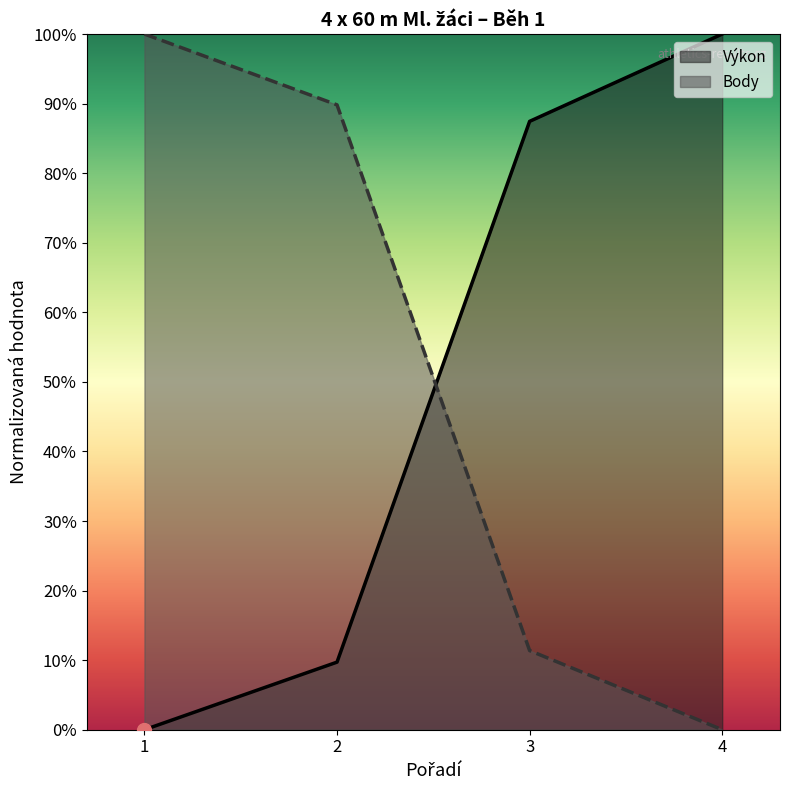

At which label does Výkon first exceed 87?

3